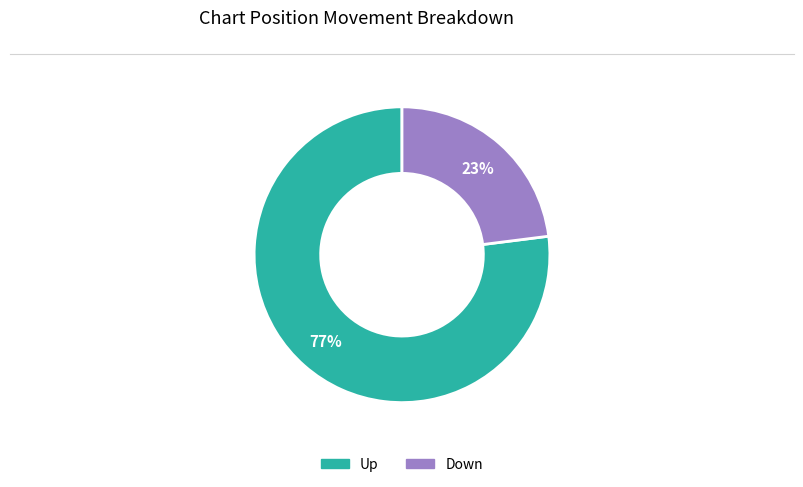

To the nearest percent, what is the average slice percentage?

50%